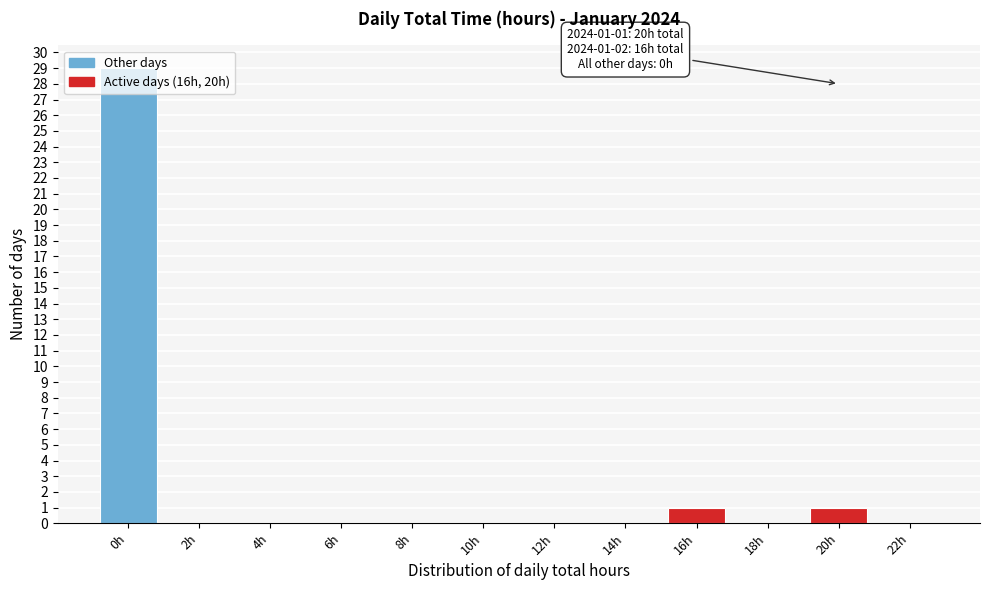

What is the sum of all values?

31